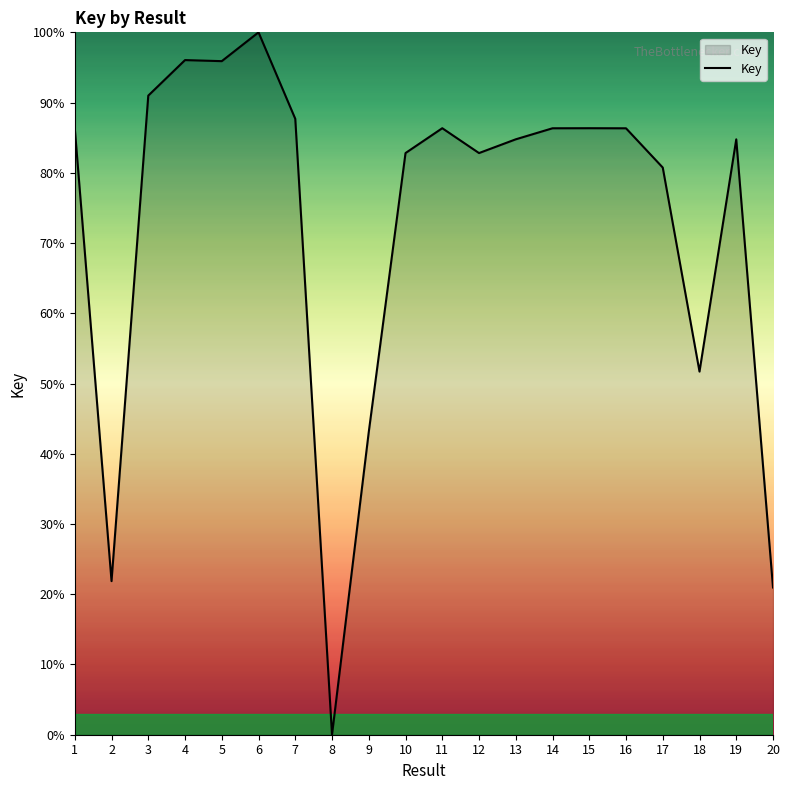

Is it true that the value at 13 is 146.8?

False